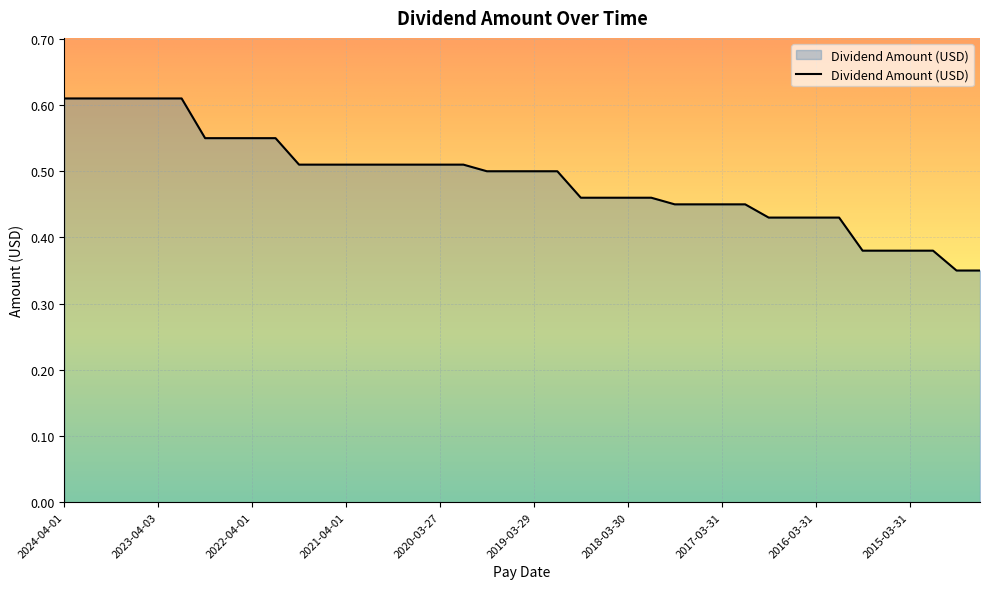

What is the value of the 4th point from the left?

0.6